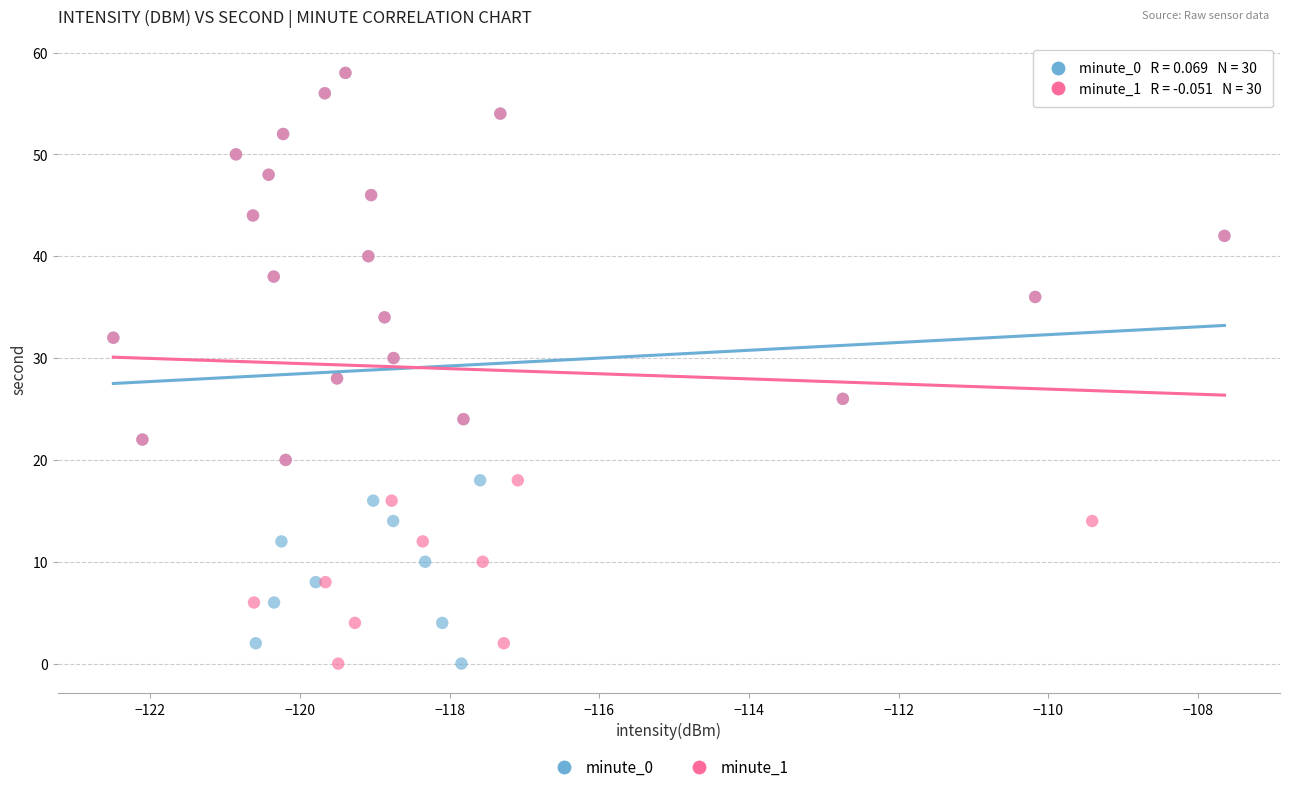

What are all the series names shown in the legend?

minute_0, minute_1